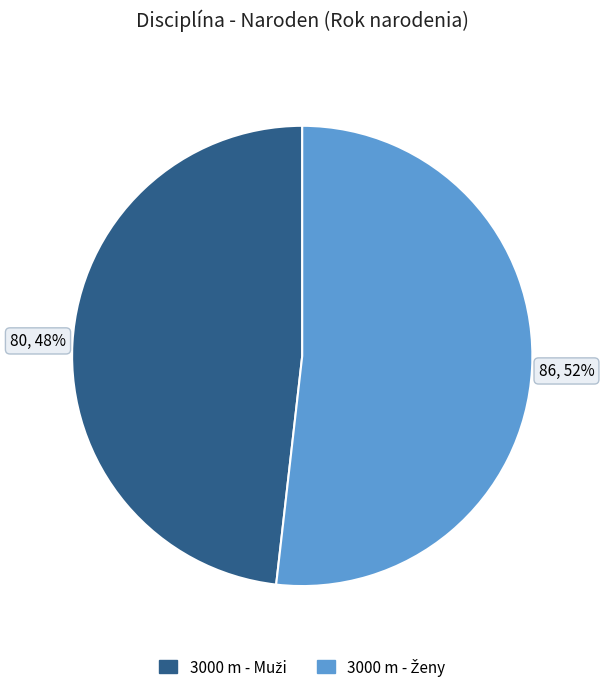

To the nearest percent, what is the difference between the largest and smallest slice percentages?

4%